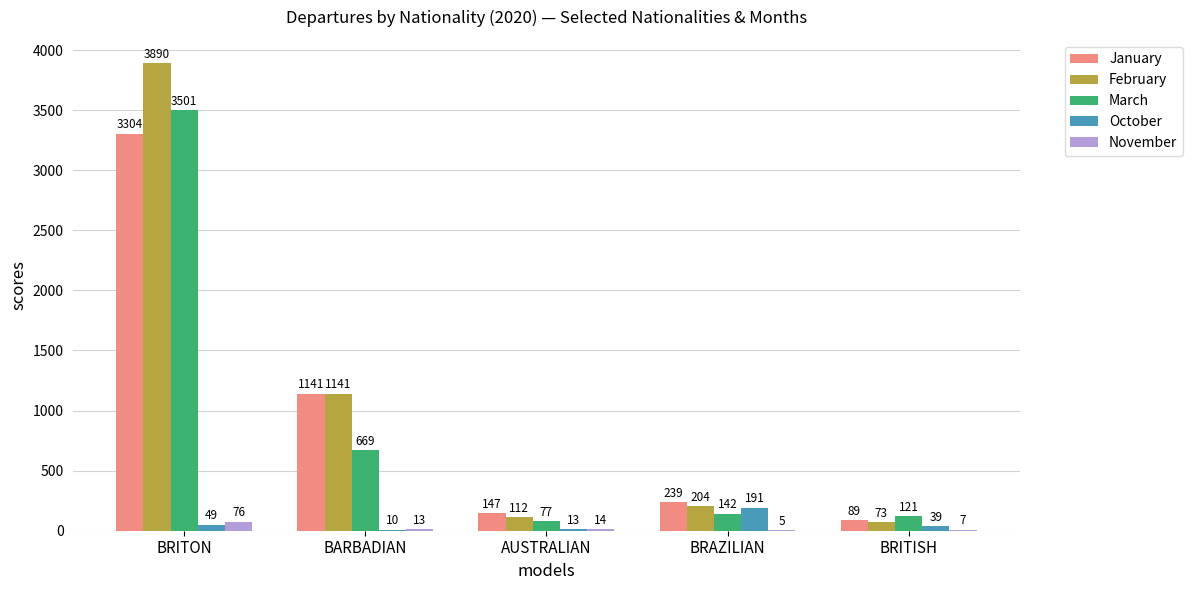

At which category is the sum across all series the highest?

BRITON